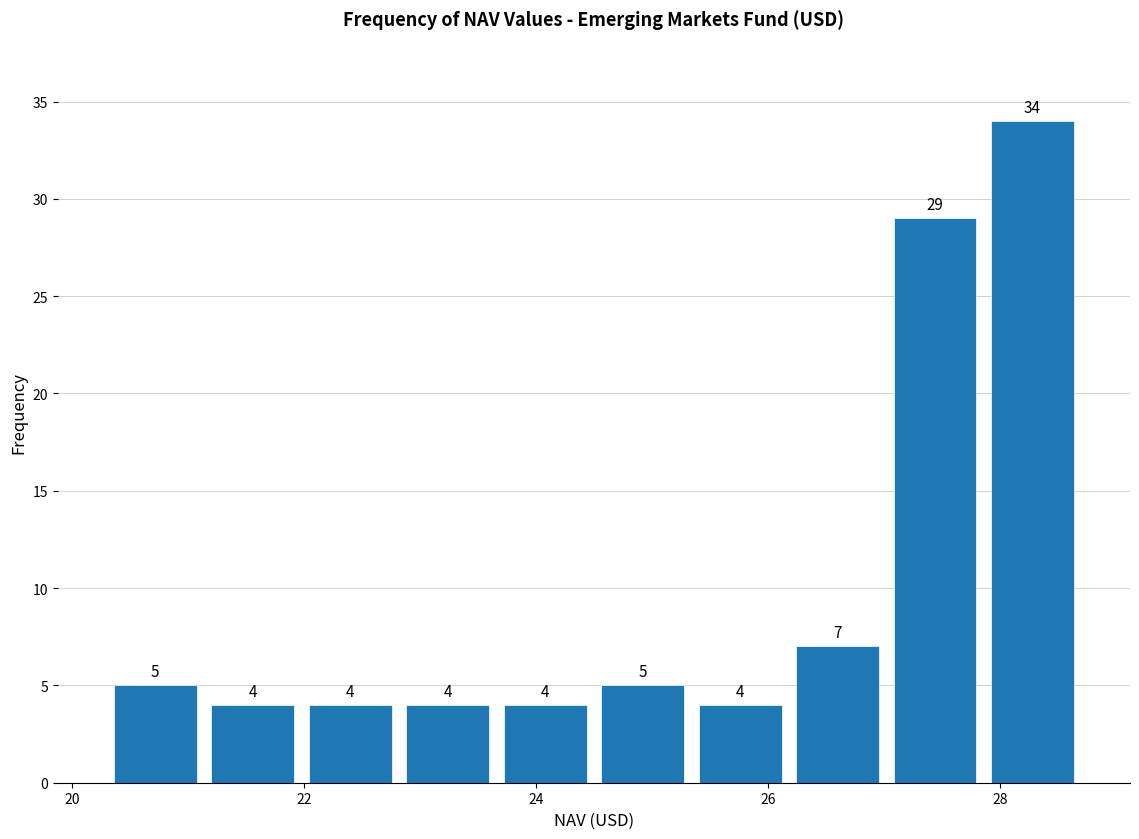

Reading left to right, transcribe this chart: for each bar, give the range it covers on the x-axis and its height. The bar edges are not printed on the chart, so give them approximately, as read against the axis.

20.30 to 21.14: 5
21.14 to 21.98: 4
21.98 to 22.82: 4
22.82 to 23.66: 4
23.66 to 24.50: 4
24.50 to 25.34: 5
25.34 to 26.18: 4
26.18 to 27.02: 7
27.02 to 27.86: 29
27.86 to 28.70: 34